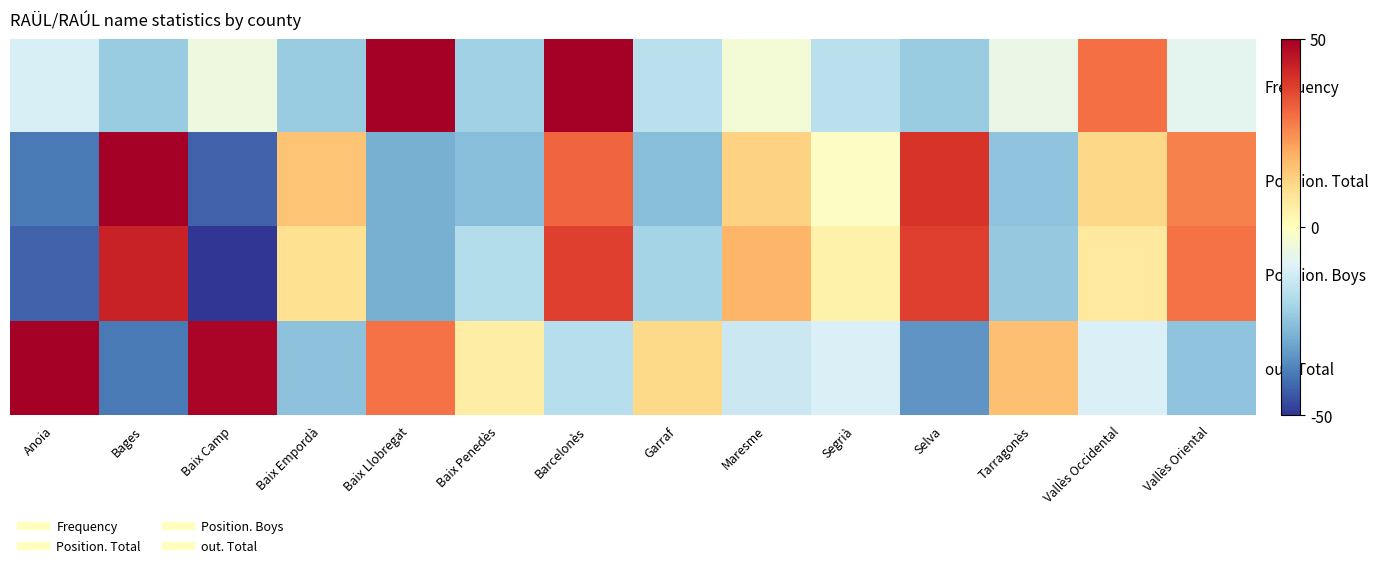

Which series has the largest total across all categories?

Position. Total